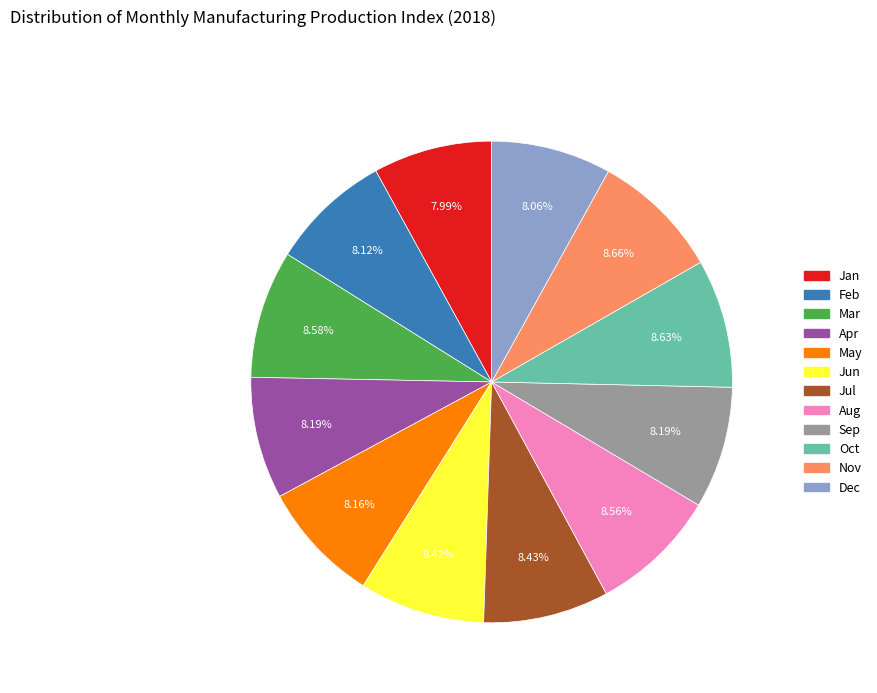

Approximately how many times larger is the value at Aug compared to Nov?

1.0